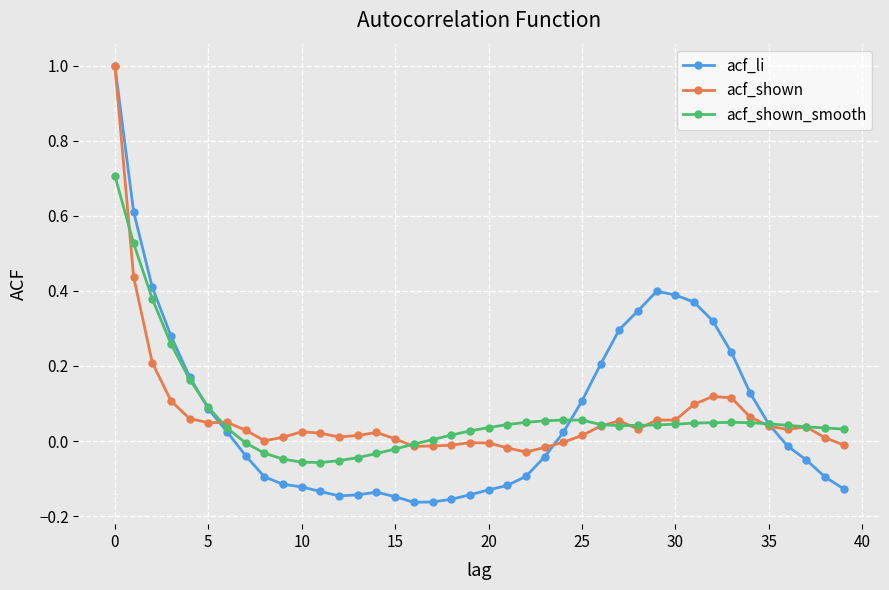

Which series has the widest spread of values?

acf_li